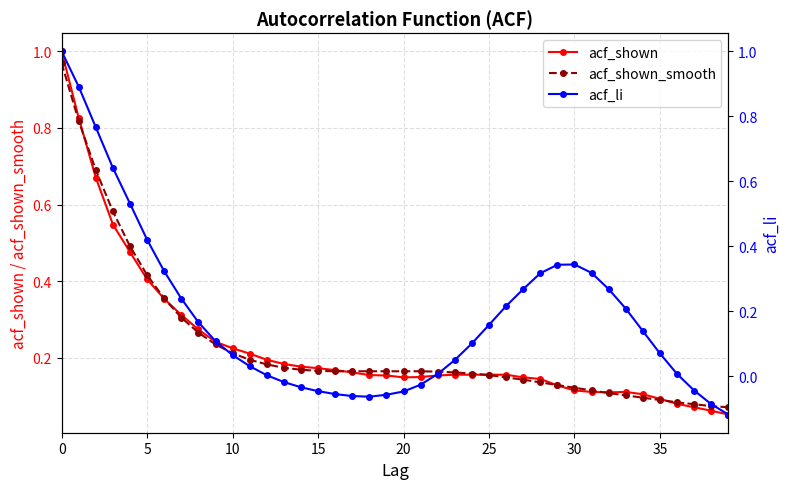

What is the sum of the acf_shown values at 36 and 25?

0.2